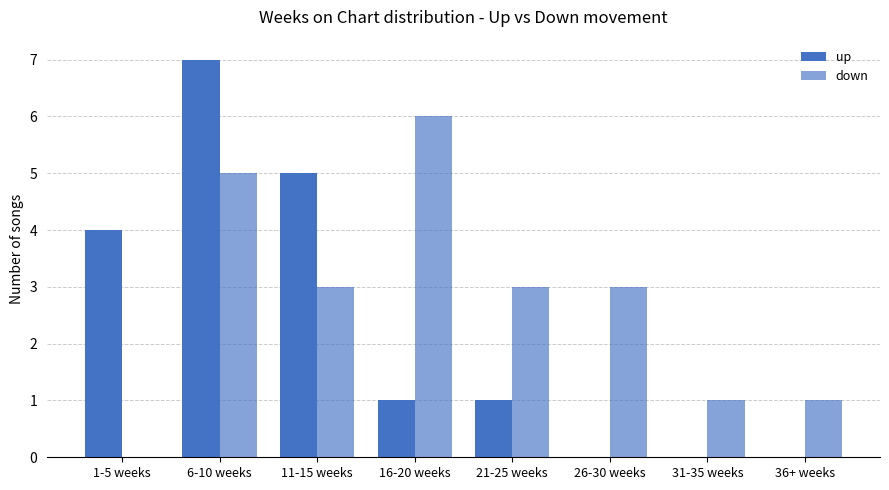

What is the sum of all down values?

22